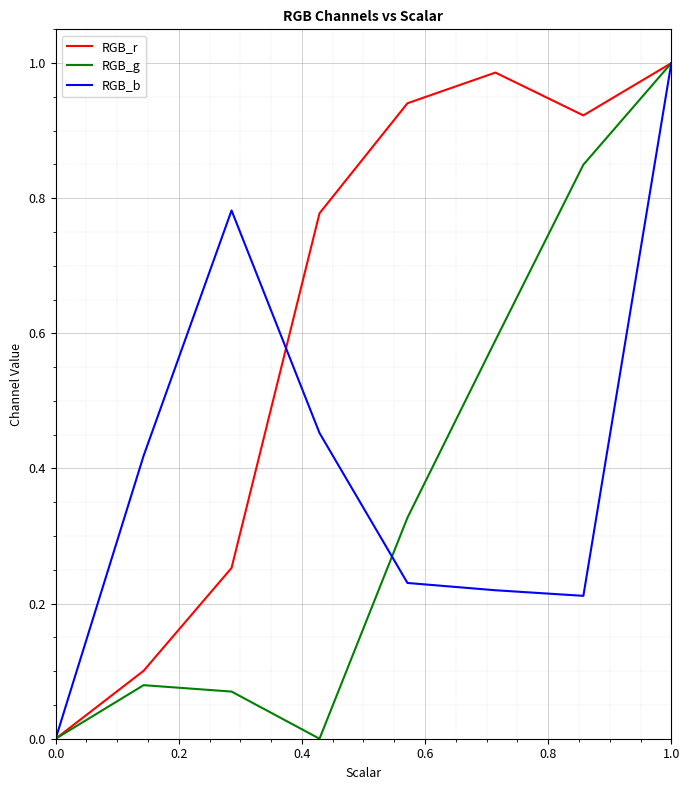

List the series in order of their overall mean, lowest first.

RGB_g, RGB_b, RGB_r